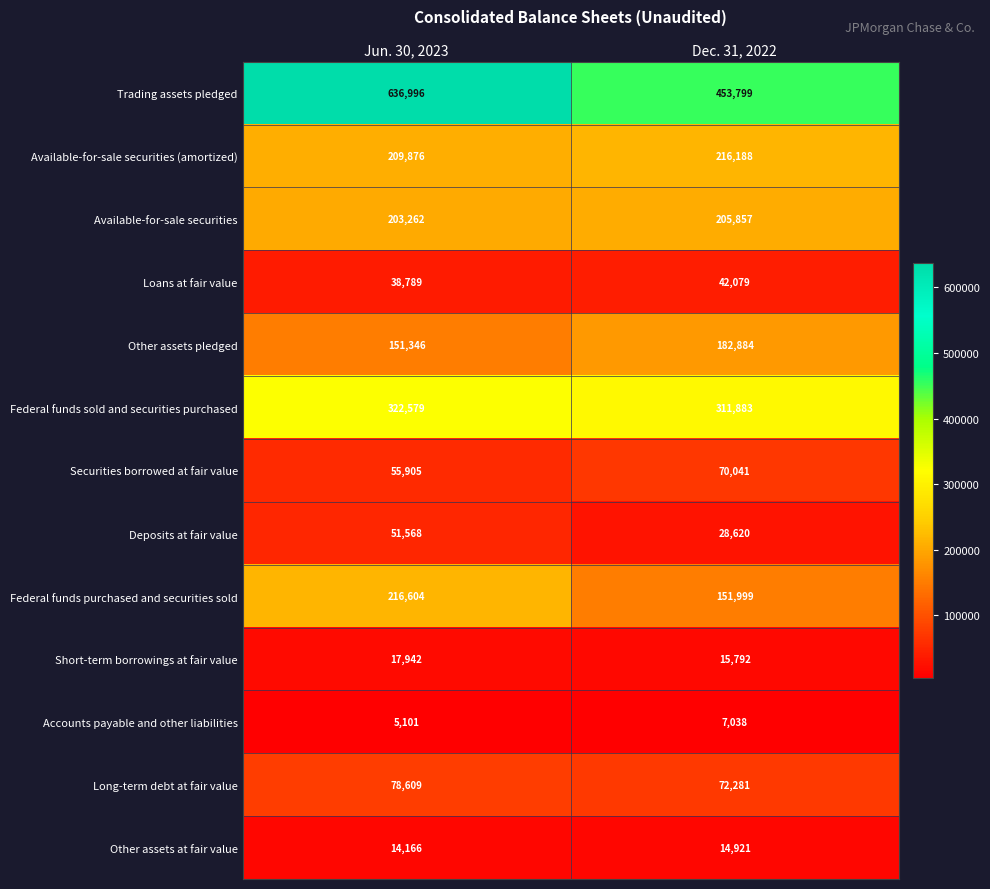

Is it true that Accounts payable and other liabilities equals 1149 at Jun. 30, 2023?

False